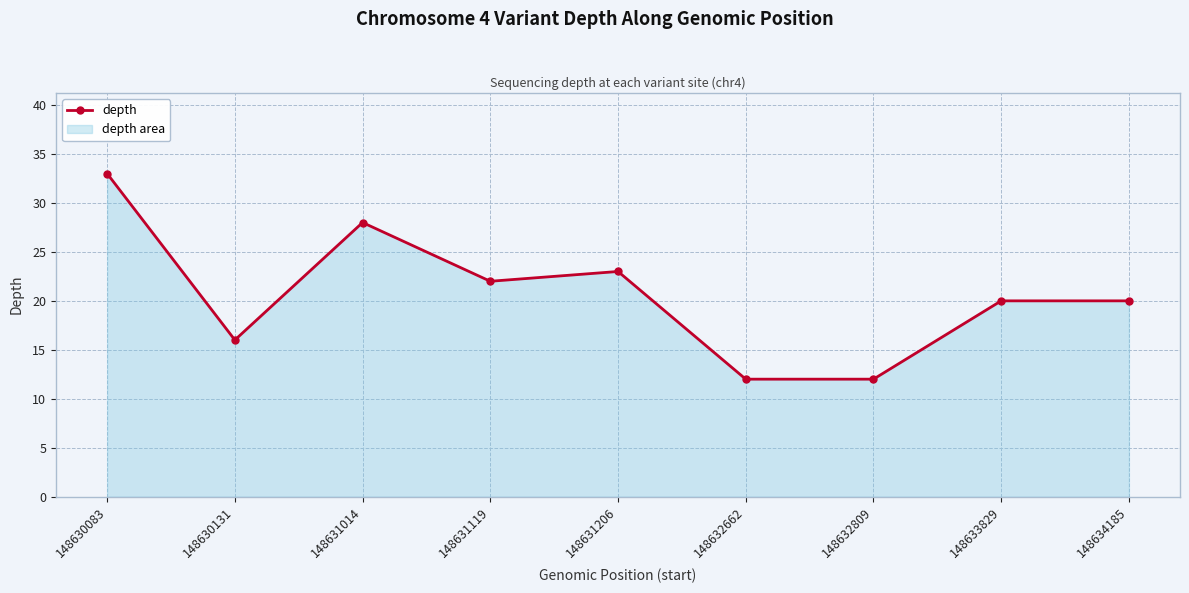

What is the average value?

21